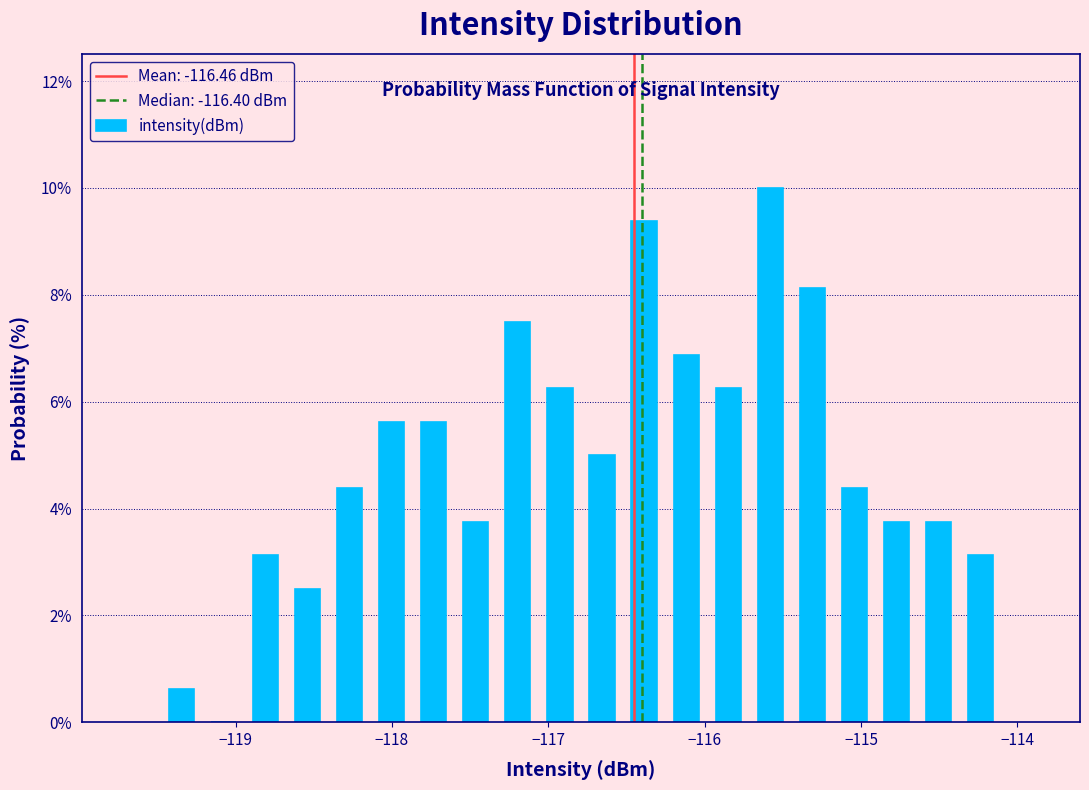

Read against the x-axis, roughly where is the centre of the tallest bar?

-115.6